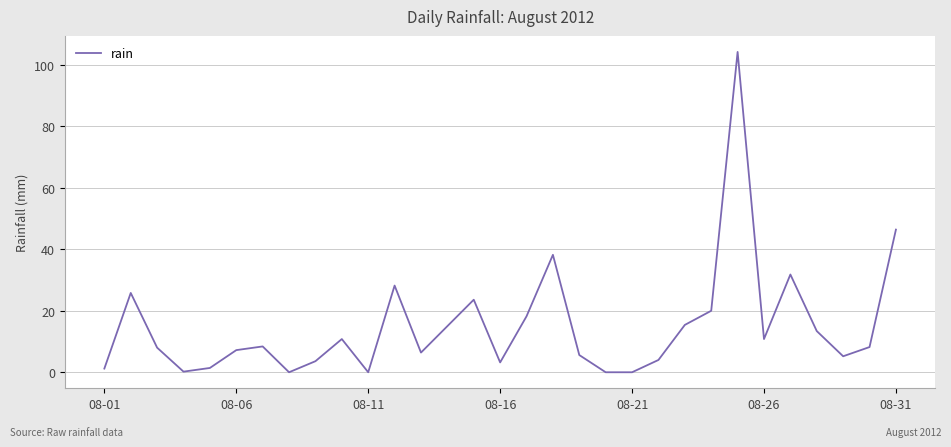

What is the maximum value shown in the chart?

104.2